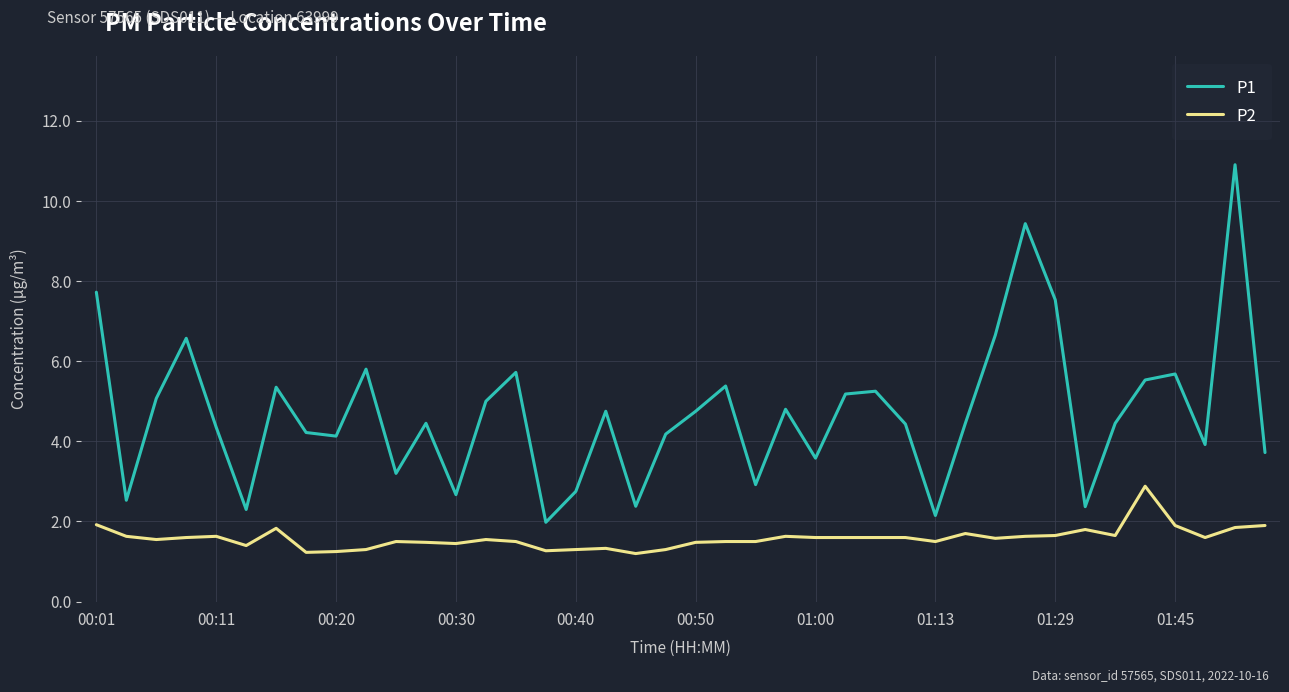

Rank the series by their maximum value, from highest to lowest.

P1, P2